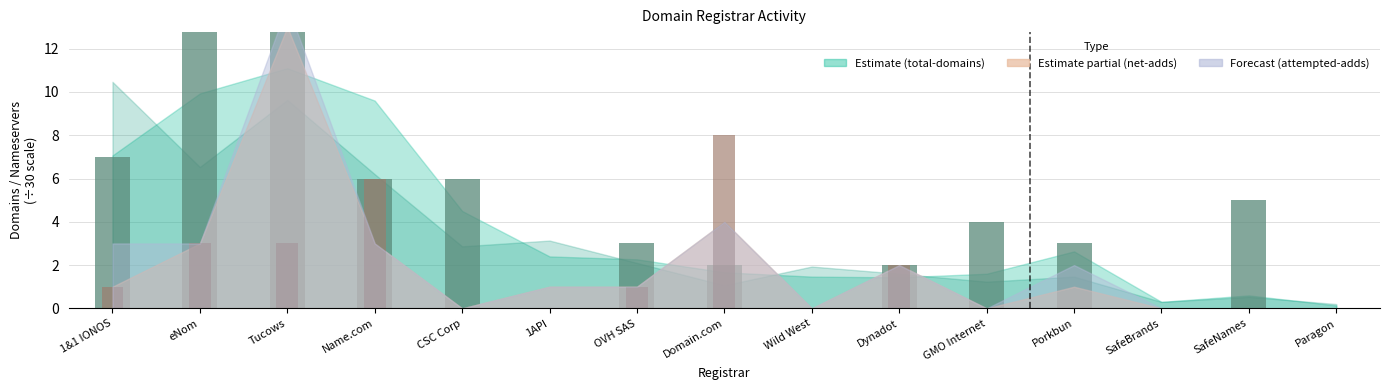

At which category is the sum across all series the highest?

Tucows